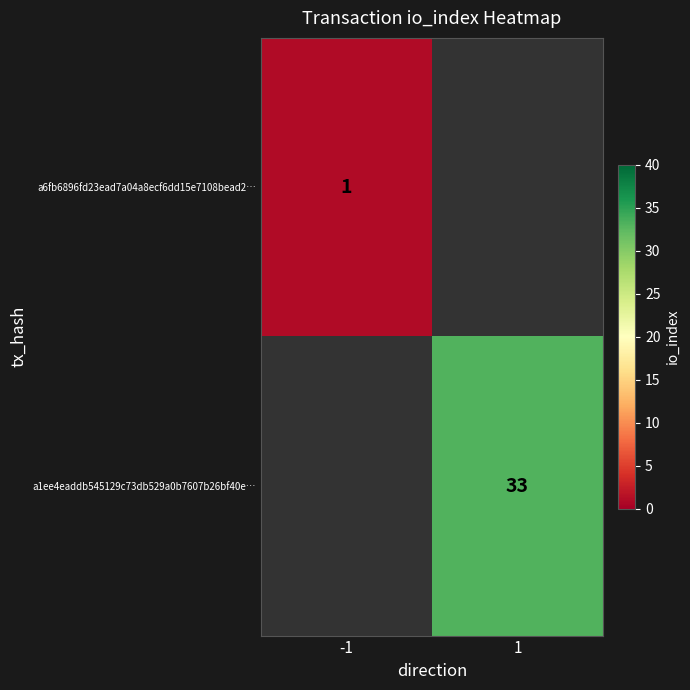

True or false: a6fb6896fd23ead7a04a8ecf6dd15e7108bead2… has a value of 1 at -1.

True